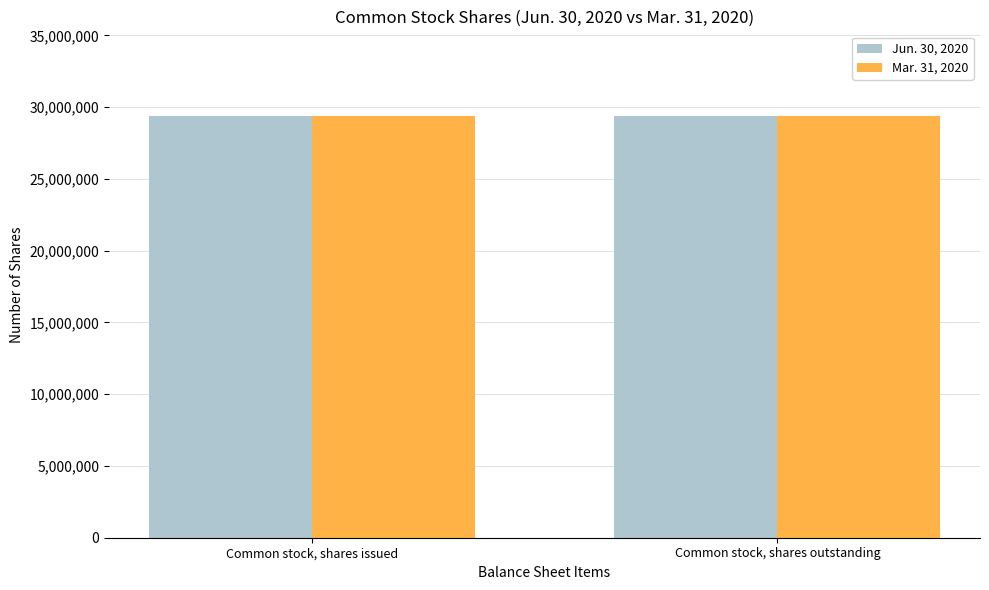

What is the sum of the Jun. 30, 2020 values at Common stock, shares issued and Common stock, shares outstanding?

58797324